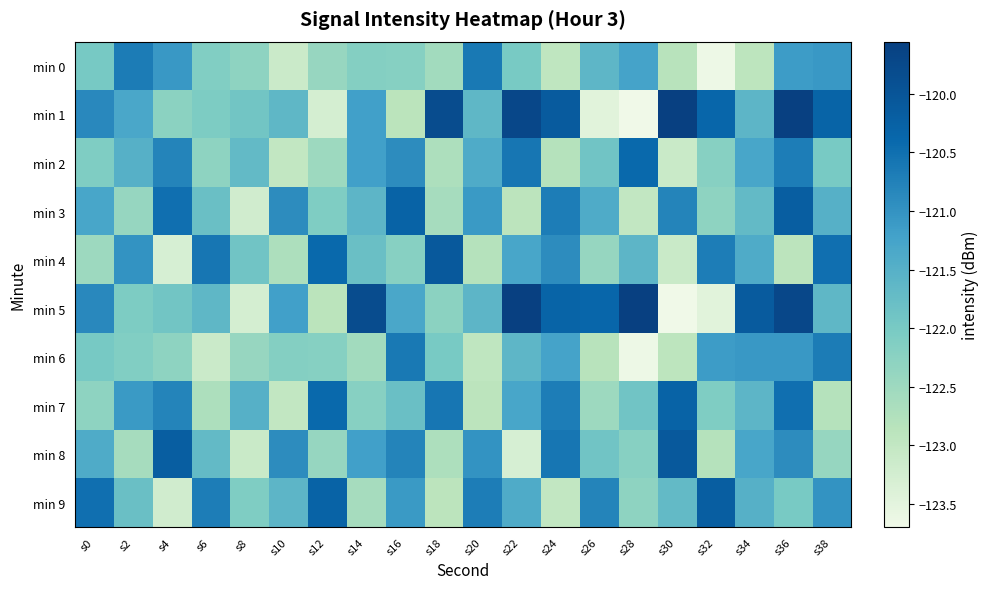

How many distinct data groups are displayed?

10